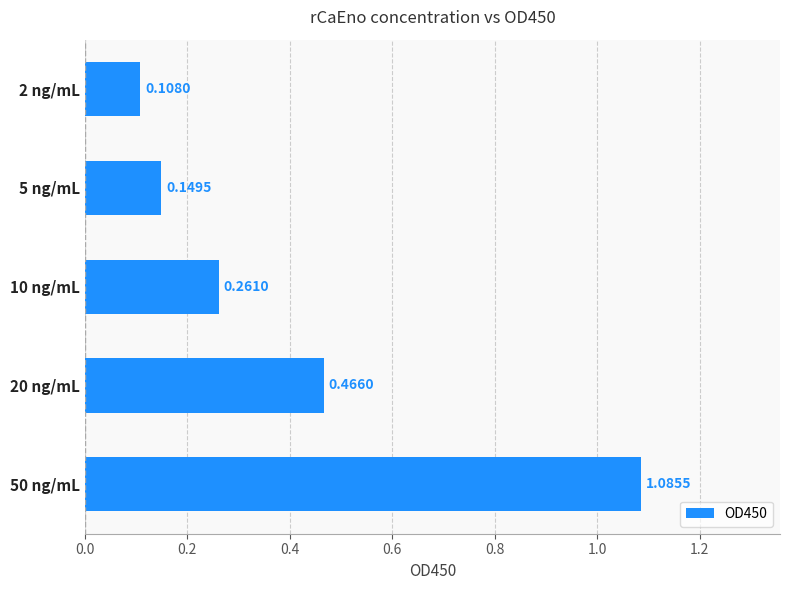

Between 5 ng/mL and 10 ng/mL, which is larger?

10 ng/mL